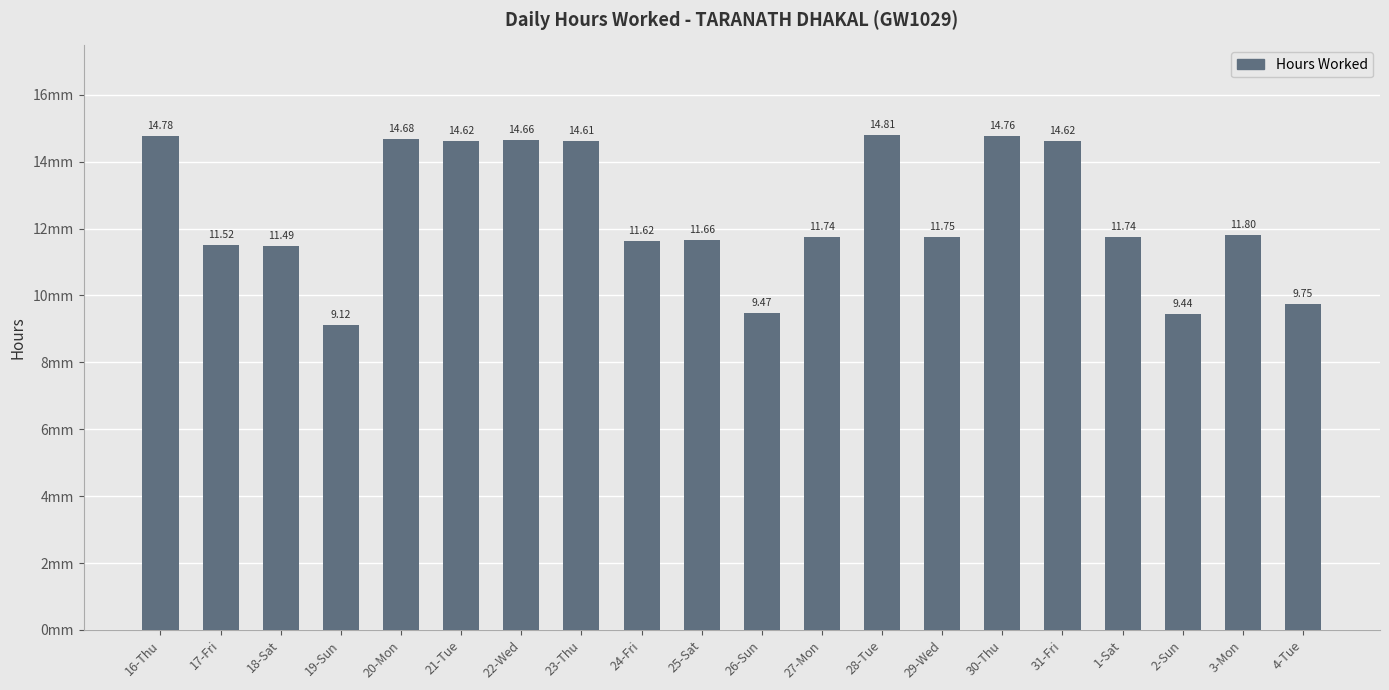

What is the value of the 15th bar from the left?

14.8